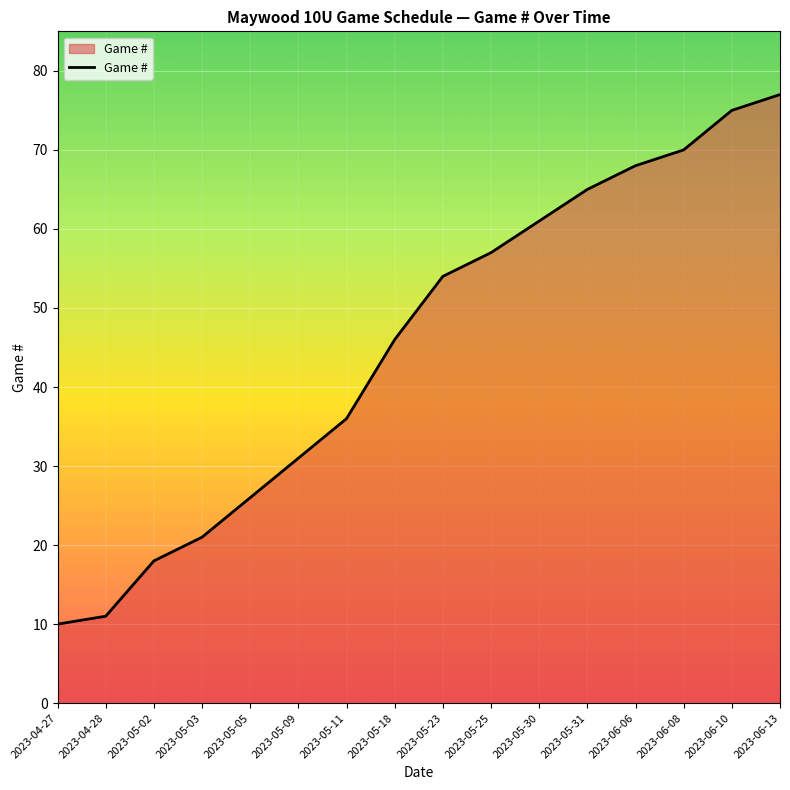

What is the change in value from 2023-04-28 to 2023-06-08?

+59